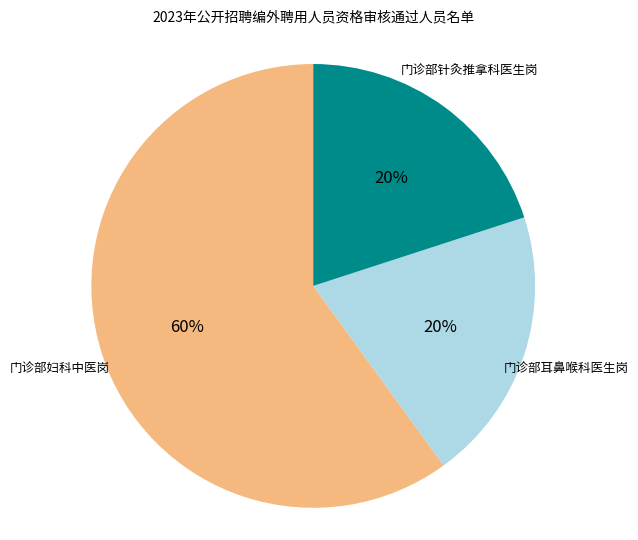

Is there any slice that represents more than half of the pie?

Yes